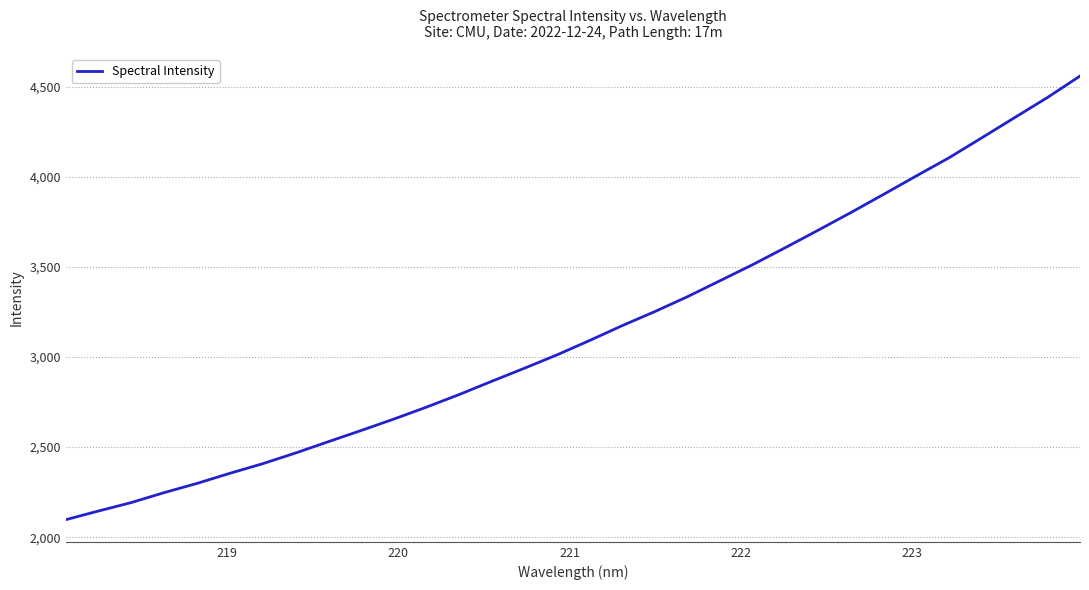

What is the average value?

3148.8